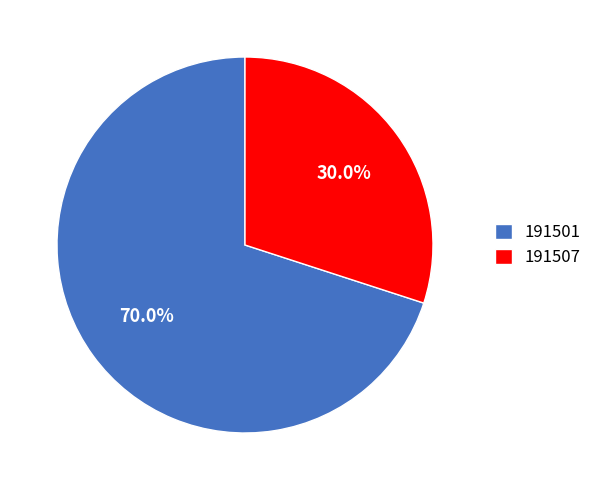

What percentage is the 191507 slice, to the nearest percent?

30%